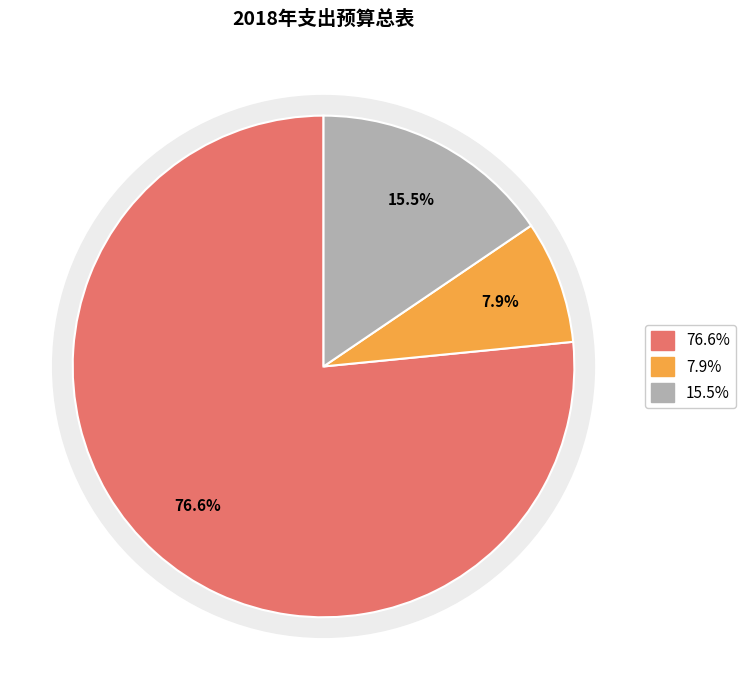

Between 一般性业务专项 and 工资福利支出, which is larger?

工资福利支出